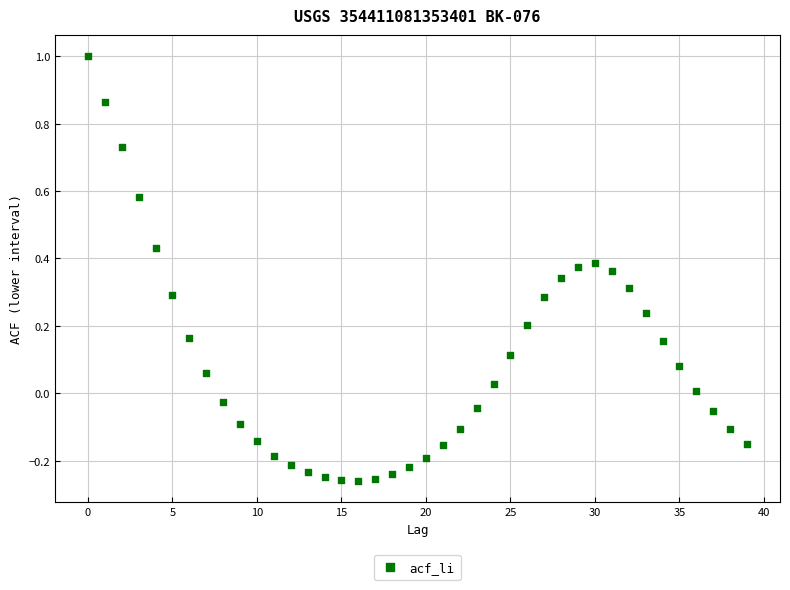

What is the range of Y values (max minus min)?

1.3